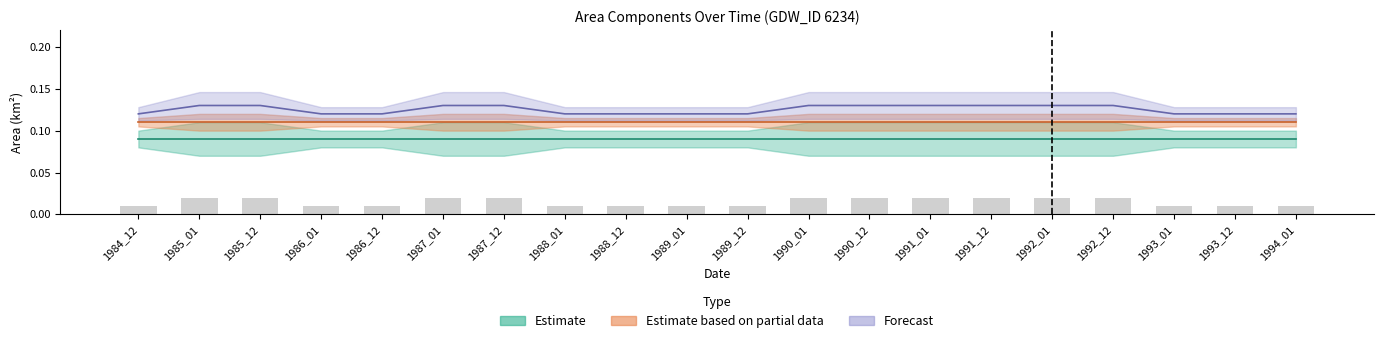

The chart shows a value of 0.0 at 1987_01. True or false?

True